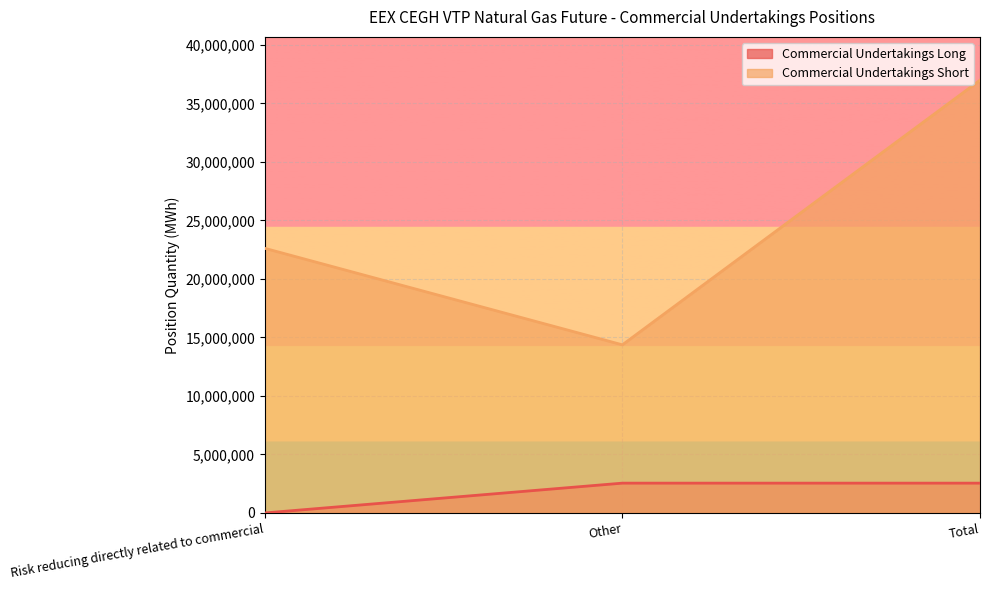

Which series has the largest range (max minus min)?

Commercial Undertakings Short